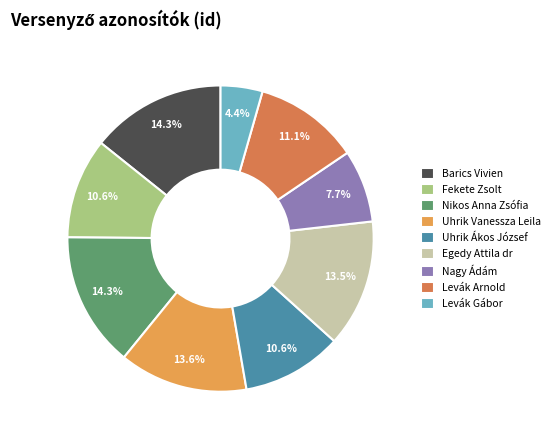

How many slices are in this pie chart?

9